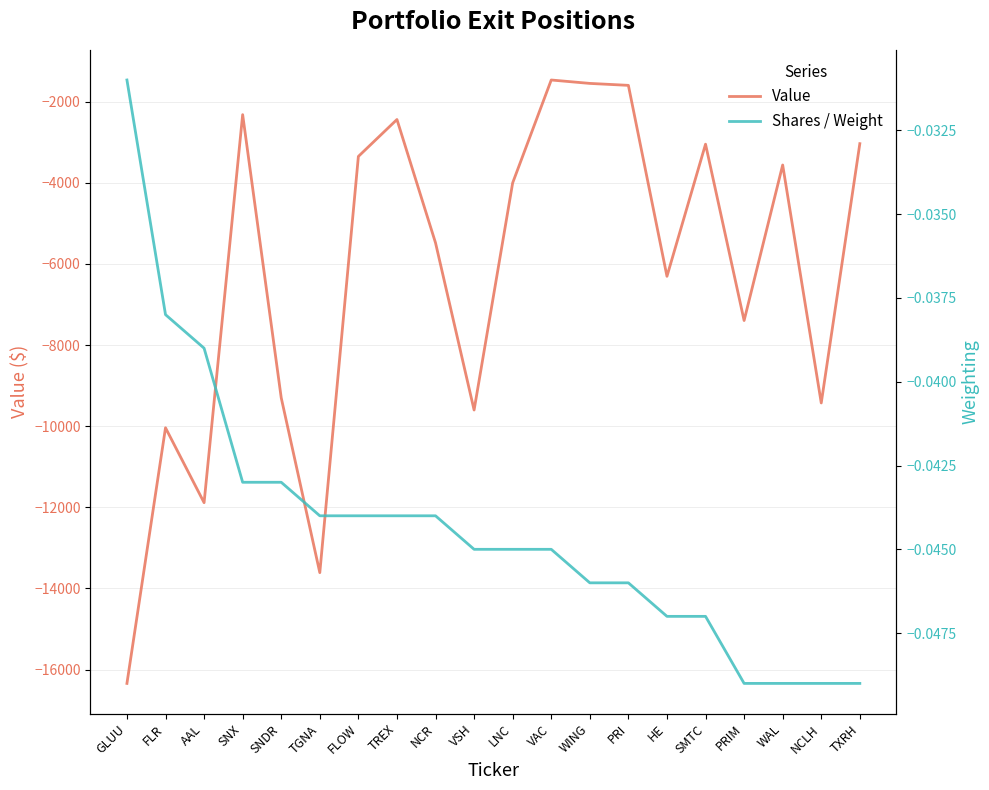

At which category is the sum across all series the highest?

VAC